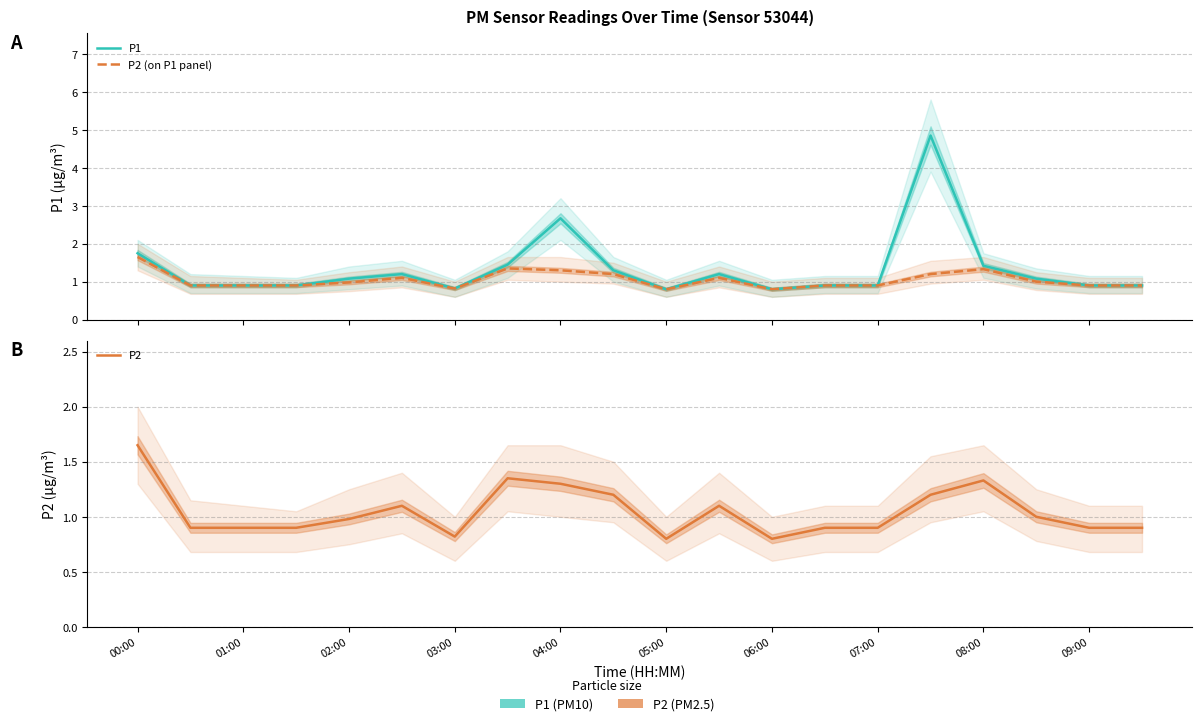

True or false: P2 (on P1 panel) and P1 intersect in this chart.

False